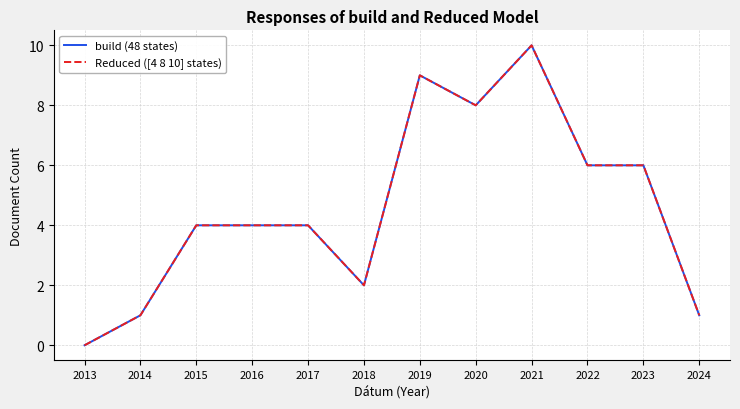

Reading right to left, transcribe all the data shown in this chart.

build (48 states): 2024=1	2023=6	2022=6	2021=10	2020=8	2019=9	2018=2	2017=4	2016=4	2015=4	2014=1	2013=0
Reduced ([4 8 10] states): 2024=1	2023=6	2022=6	2021=10	2020=8	2019=9	2018=2	2017=4	2016=4	2015=4	2014=1	2013=0